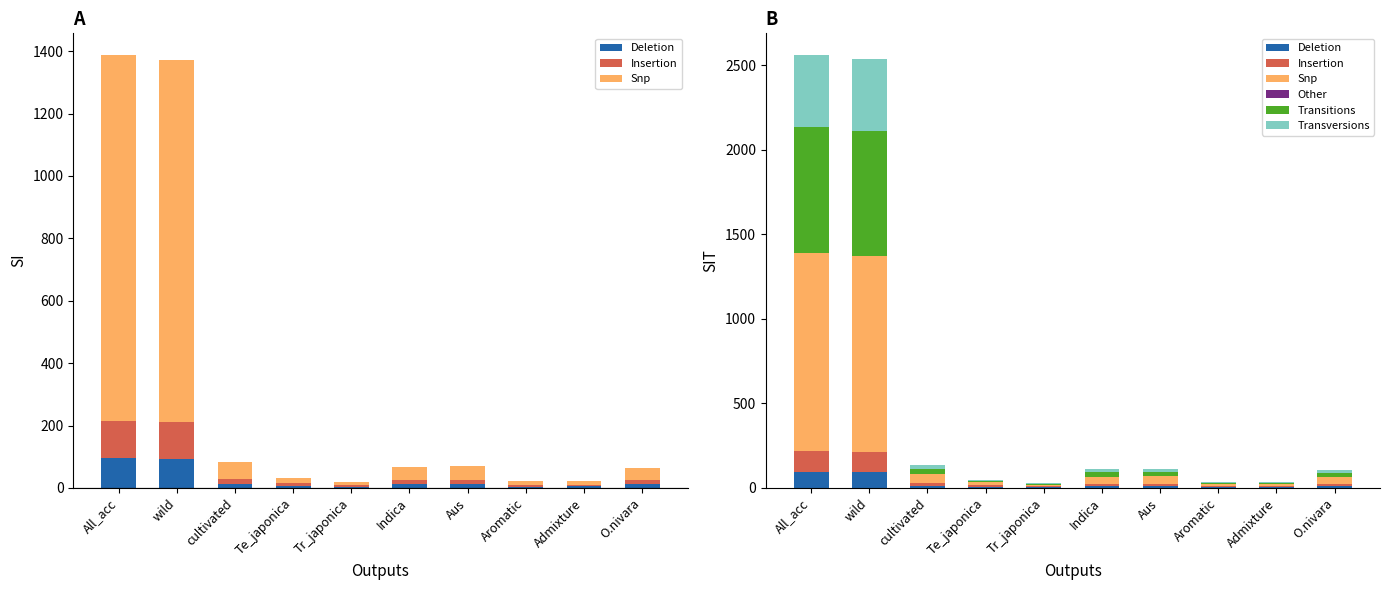

What is the highest value of the Insertion series?

121